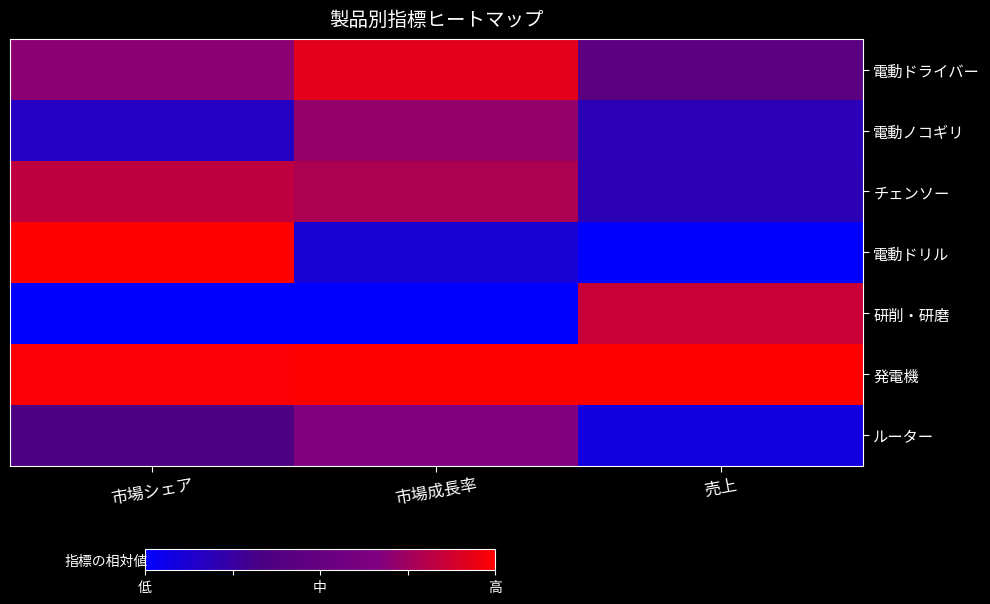

Which series has the largest range (max minus min)?

電動ドリル